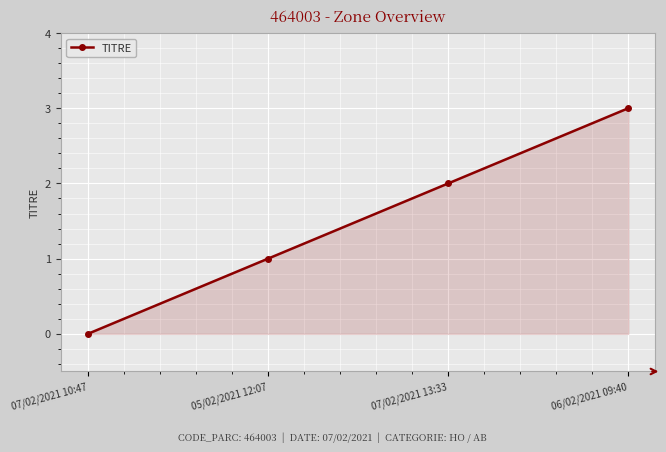

What is the value of the 4th point from the left?

3